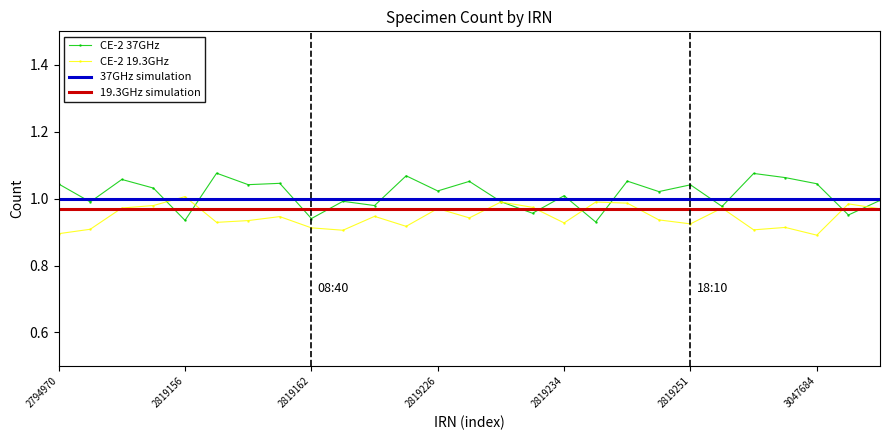

Which series has the widest spread of values?

CE-2 37GHz